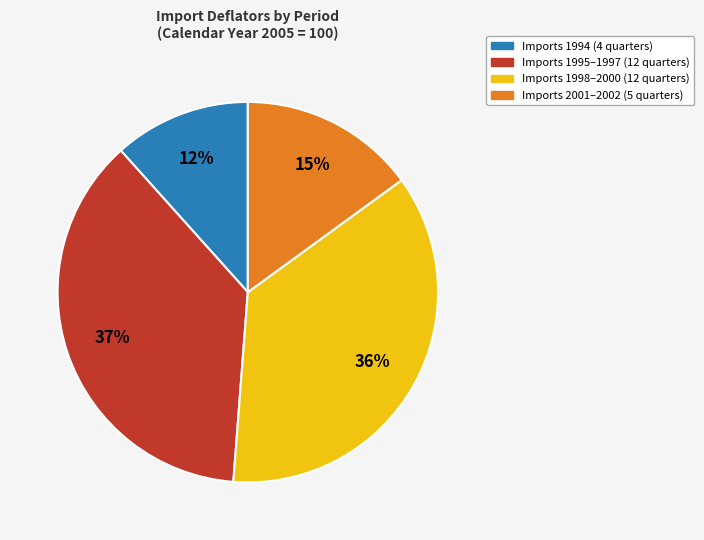

Does any single category account for the majority?

No